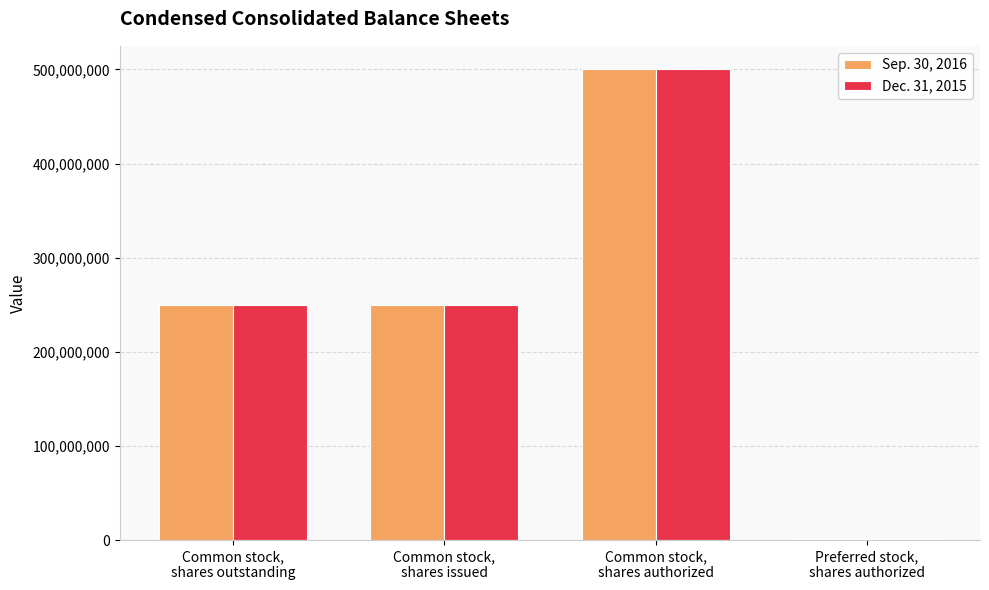

What is the maximum value shown in the chart?

500000000